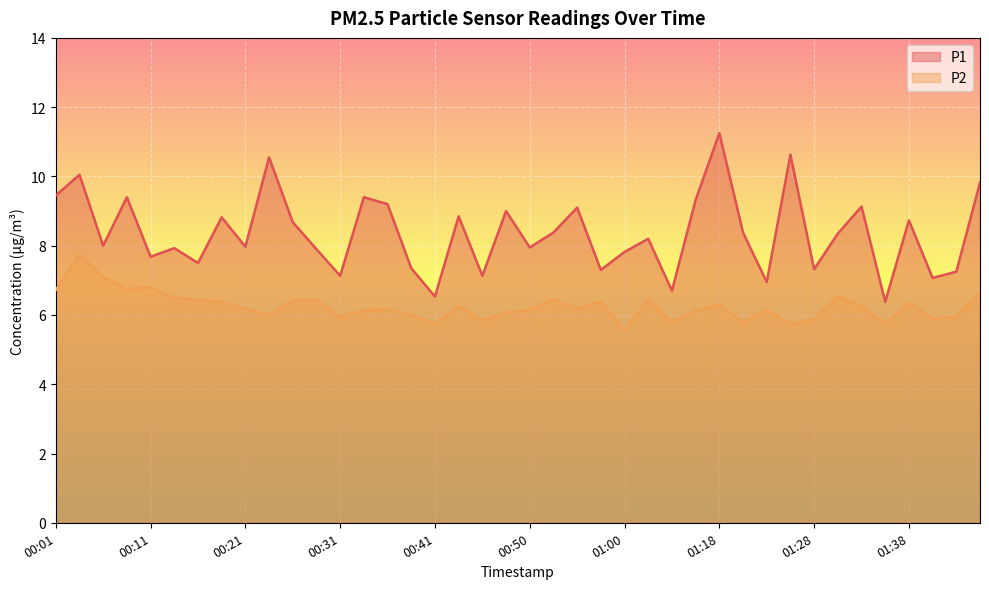

What position from the right is 00:11?

36